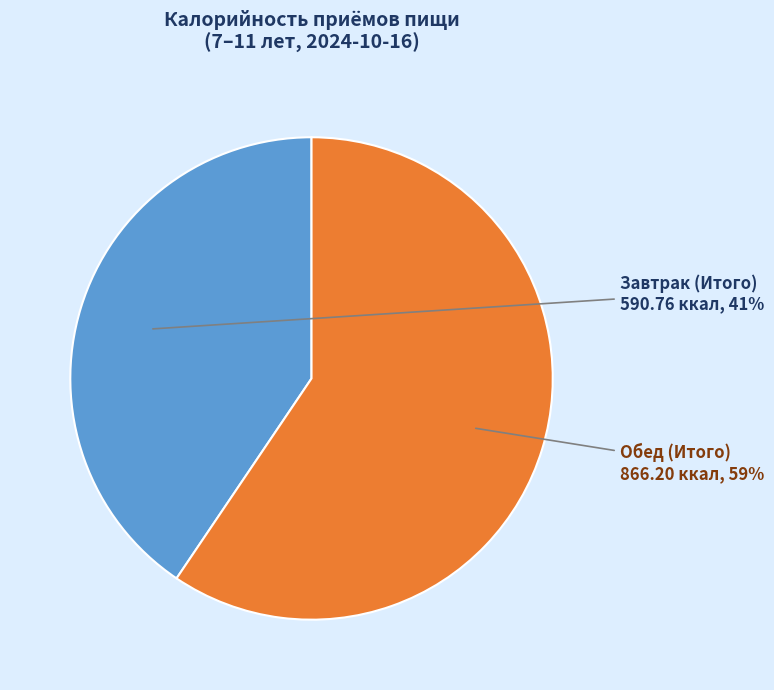

To the nearest percent, what is the average slice percentage?

50%